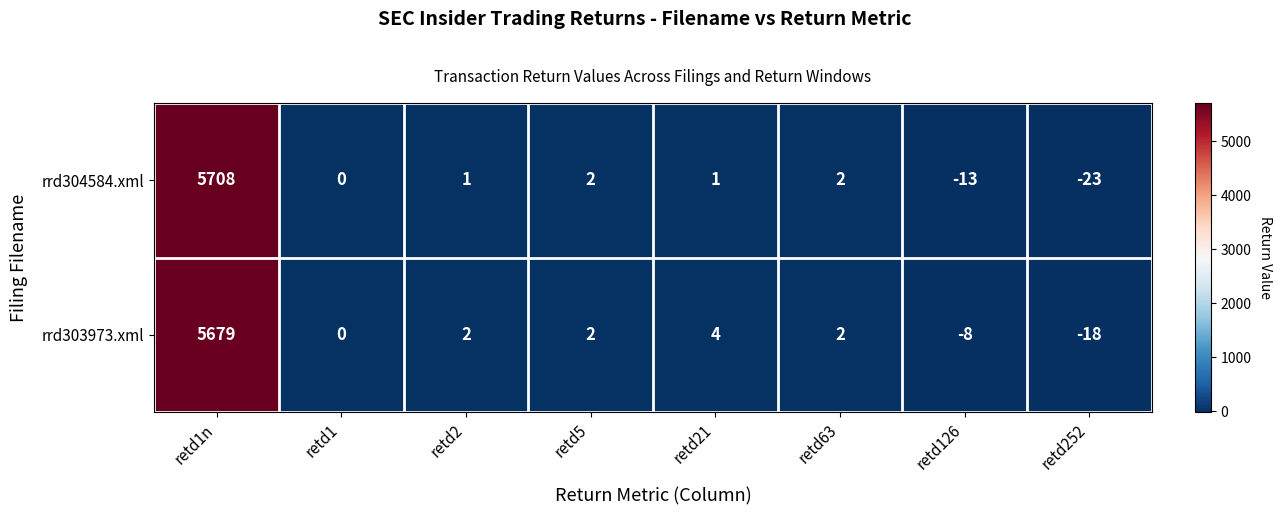

Reading left to right, what are all the values shown in this chart?

rrd304584.xml: 5708	0	1	2	1	2	-13	-23
rrd303973.xml: 5679	0	2	2	4	2	-8	-18